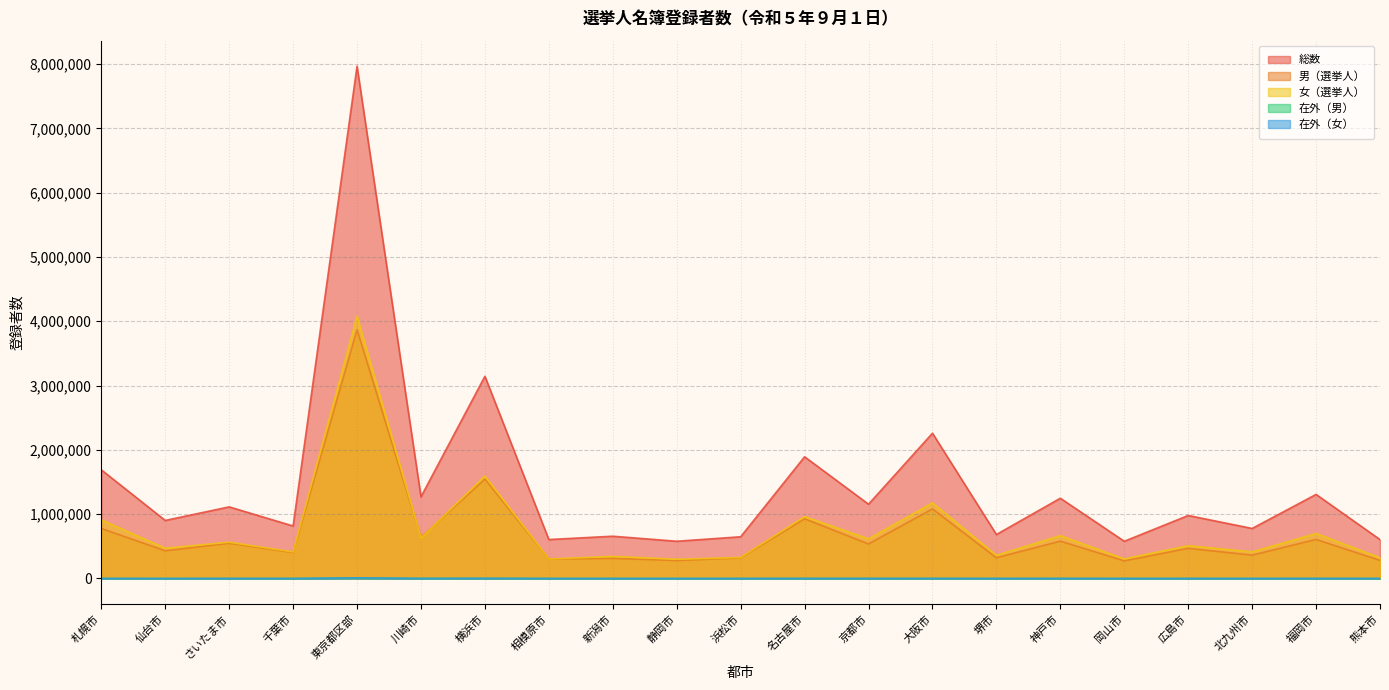

Does the chart display data point markers on the line(s)?

No